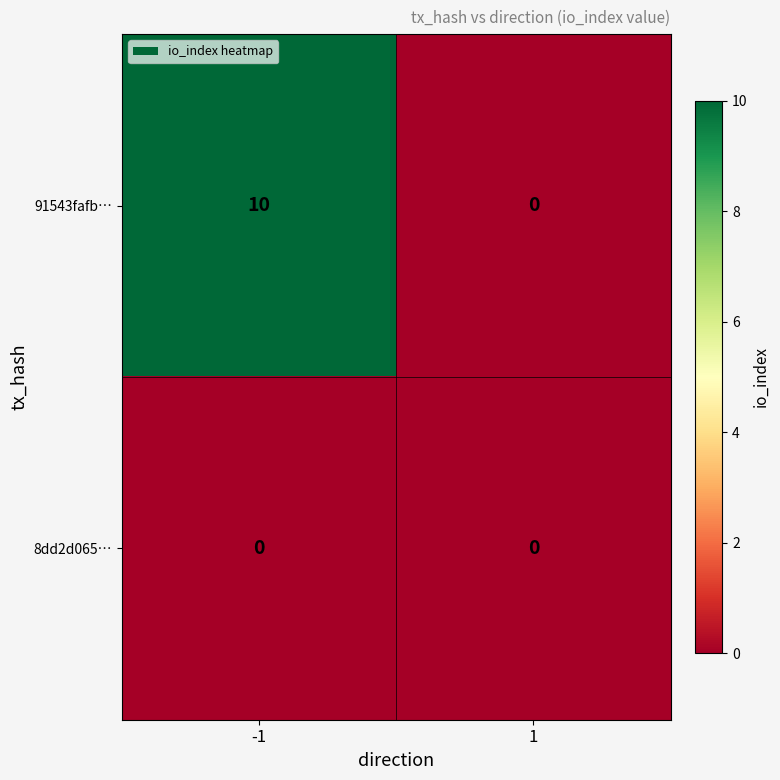

What is the highest value of the 91543fafb… series?

10